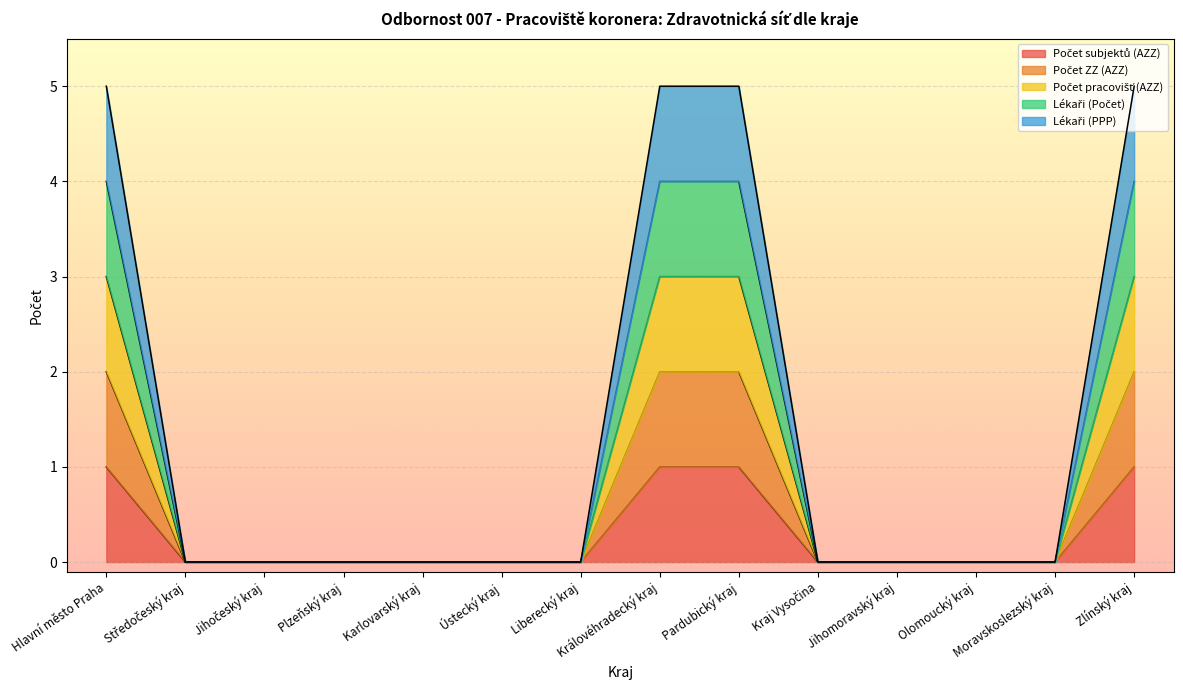

How many lines are shown in the chart?

5